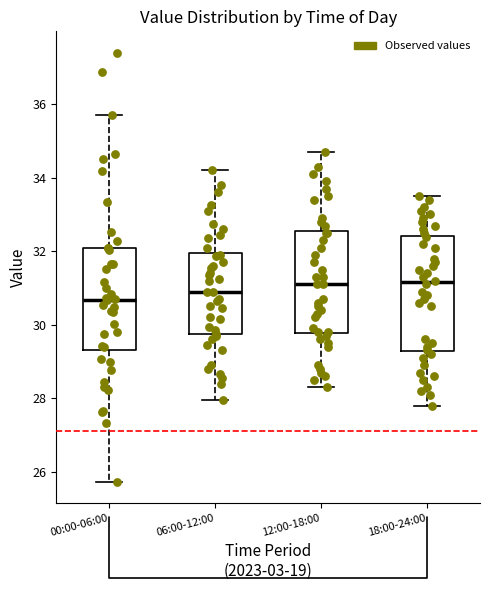

Where does the upper whisker of the box for 06:00-12:00 end on the y-axis? The values are not printed on the chart, so give them approximately, as read against the axis.

34.2